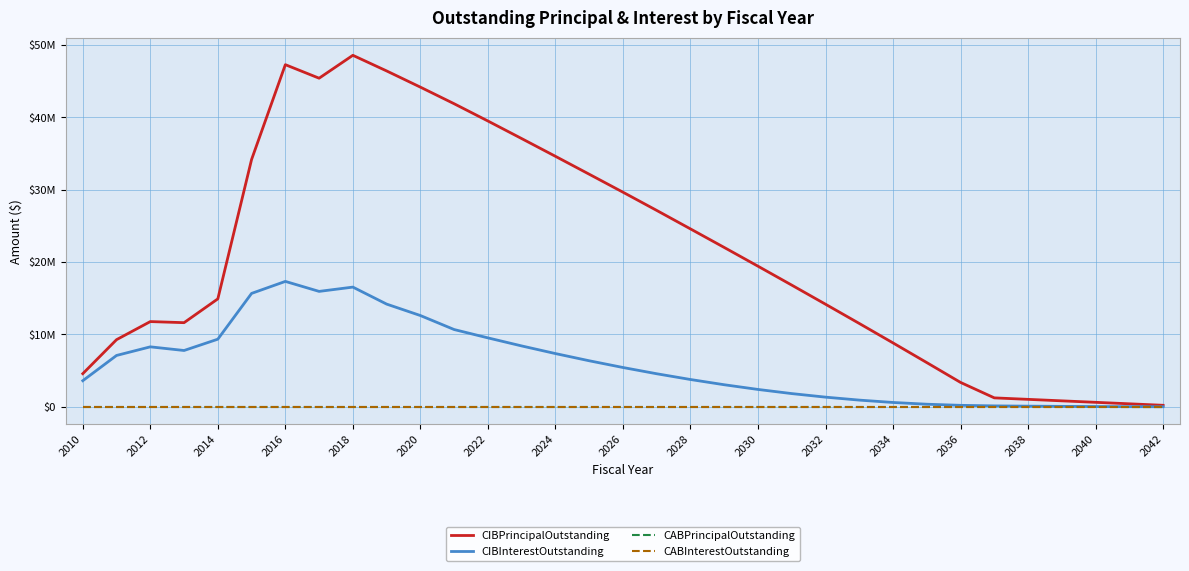

True or false: CABPrincipalOutstanding and CIBInterestOutstanding cross at least once.

False